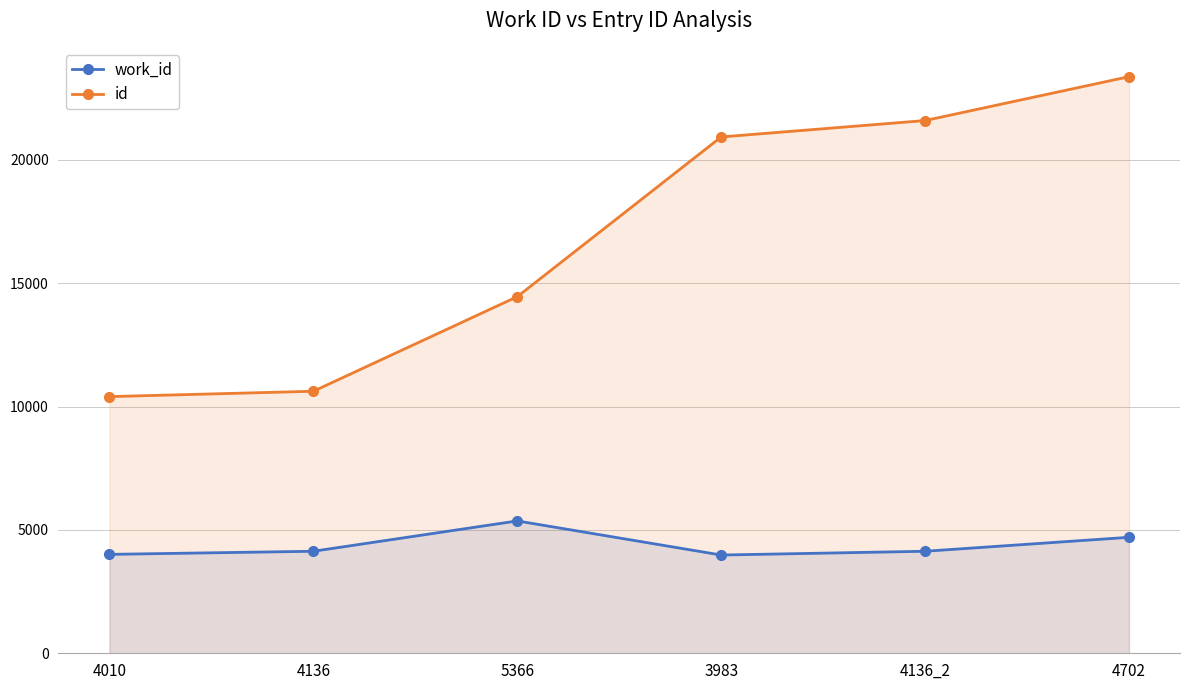

At which category does the chart reach its peak across all series?

4702